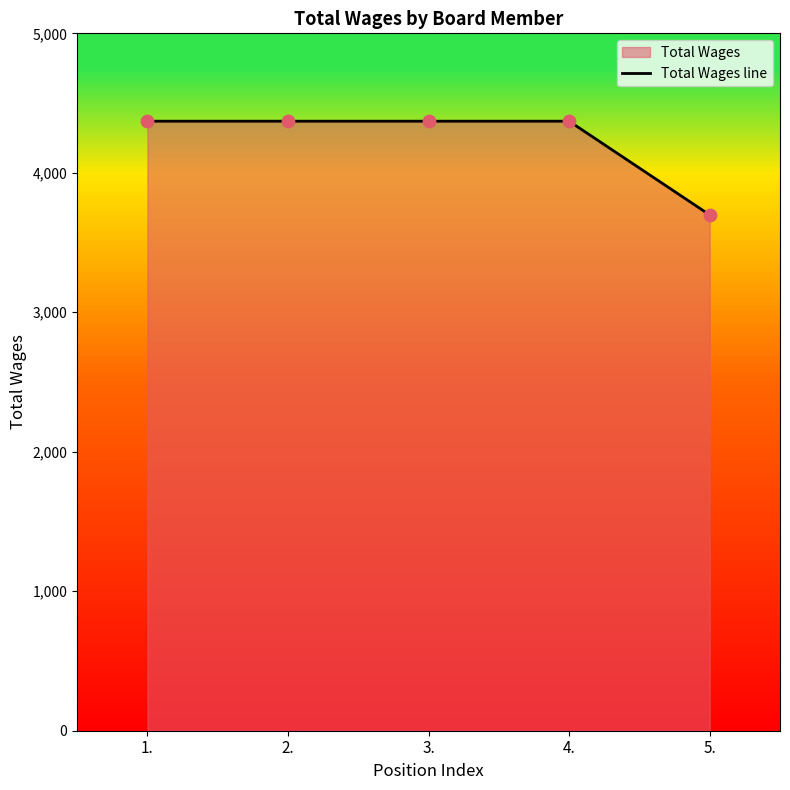

What is the change in value from 3. to 5.?

-672